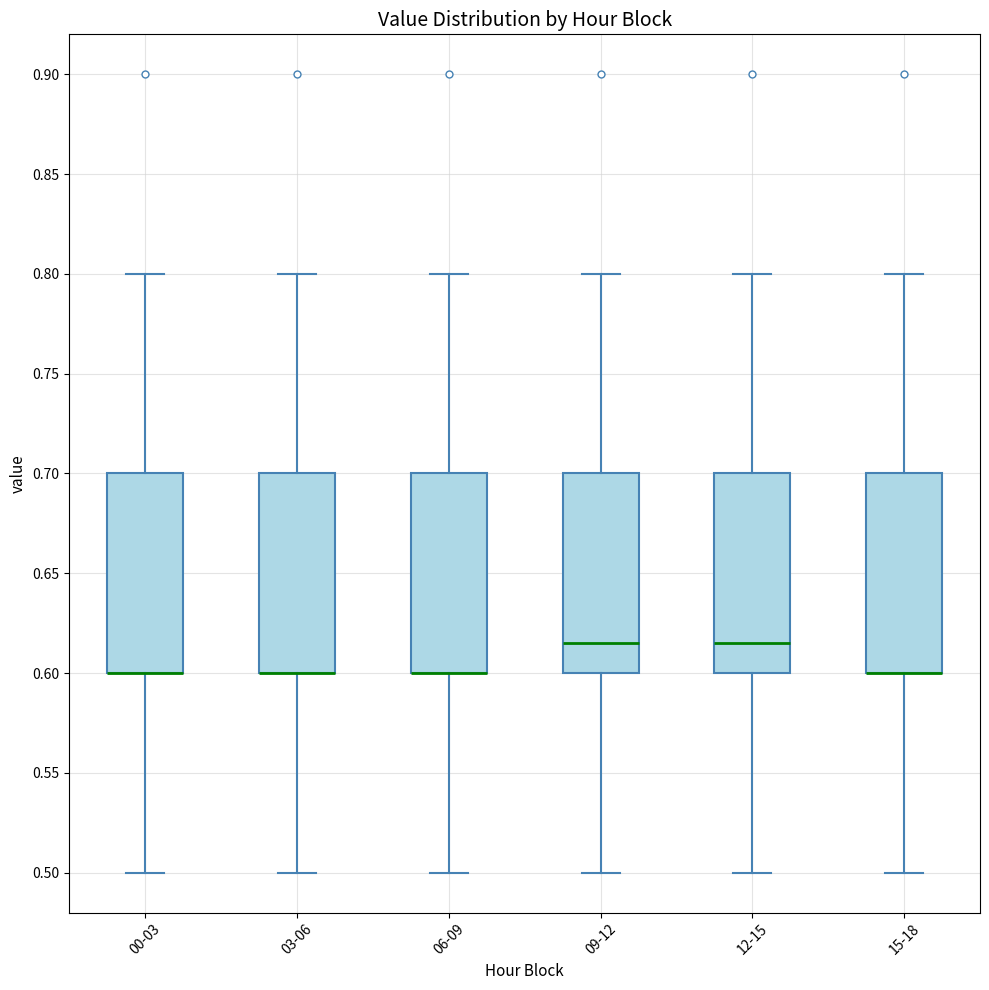

Where does the lower whisker of the box for 15-18 end on the y-axis? The values are not printed on the chart, so give them approximately, as read against the axis.

0.500